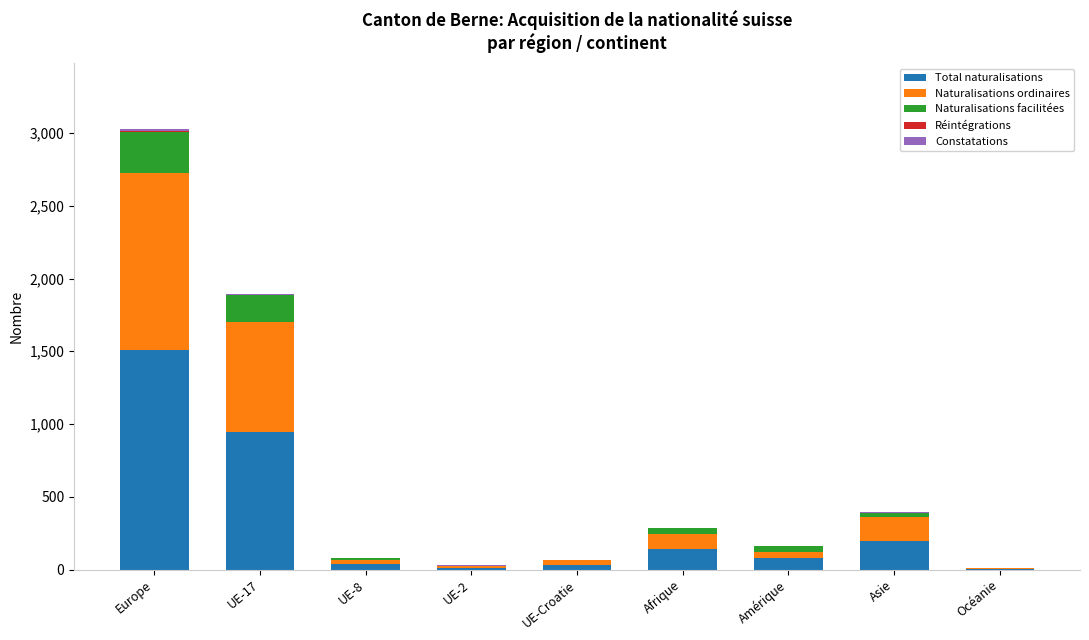

At which category is the sum across all series the highest?

Europe